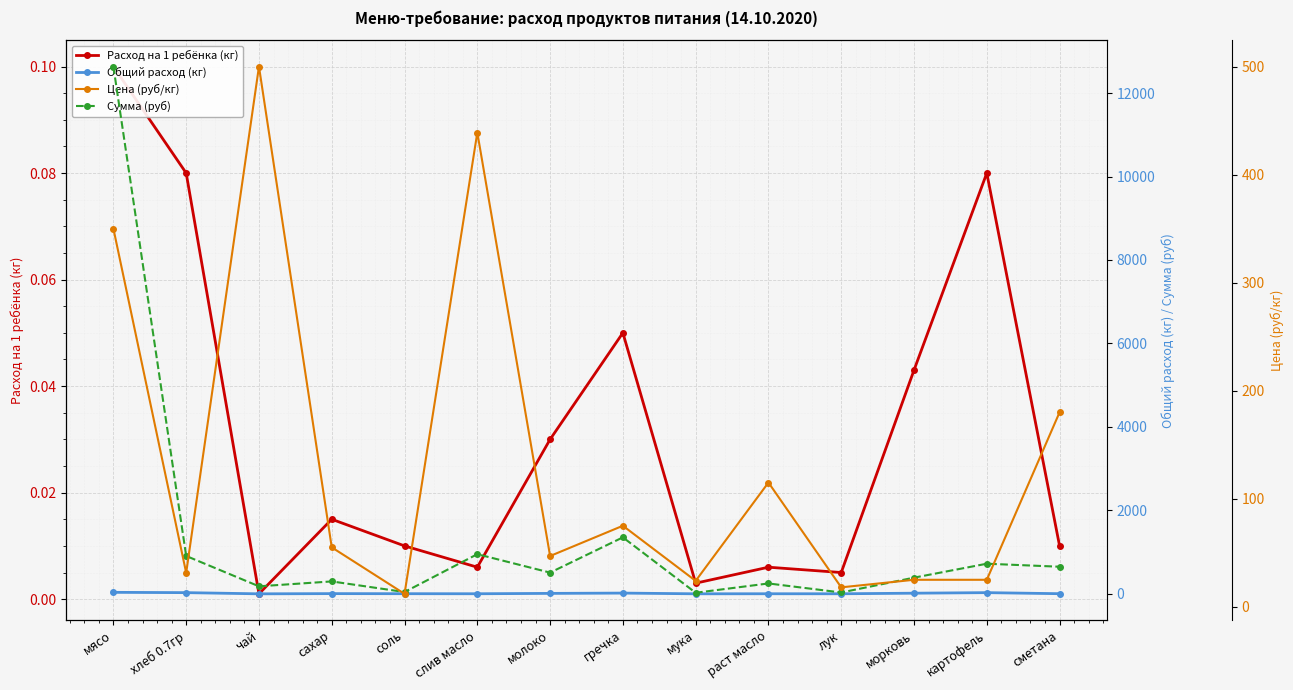

What are all the series names shown in the legend?

Расход на 1 ребёнка (кг), Общий расход (кг), Сумма (руб), Цена (руб/кг)